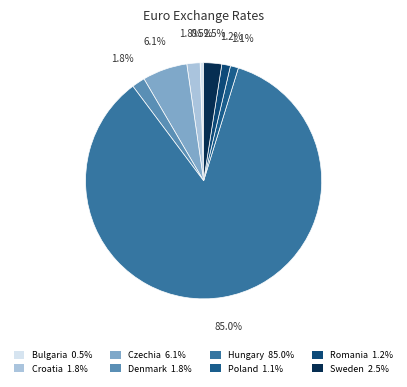

Is it true that Bulgaria is 0% of the pie?

True